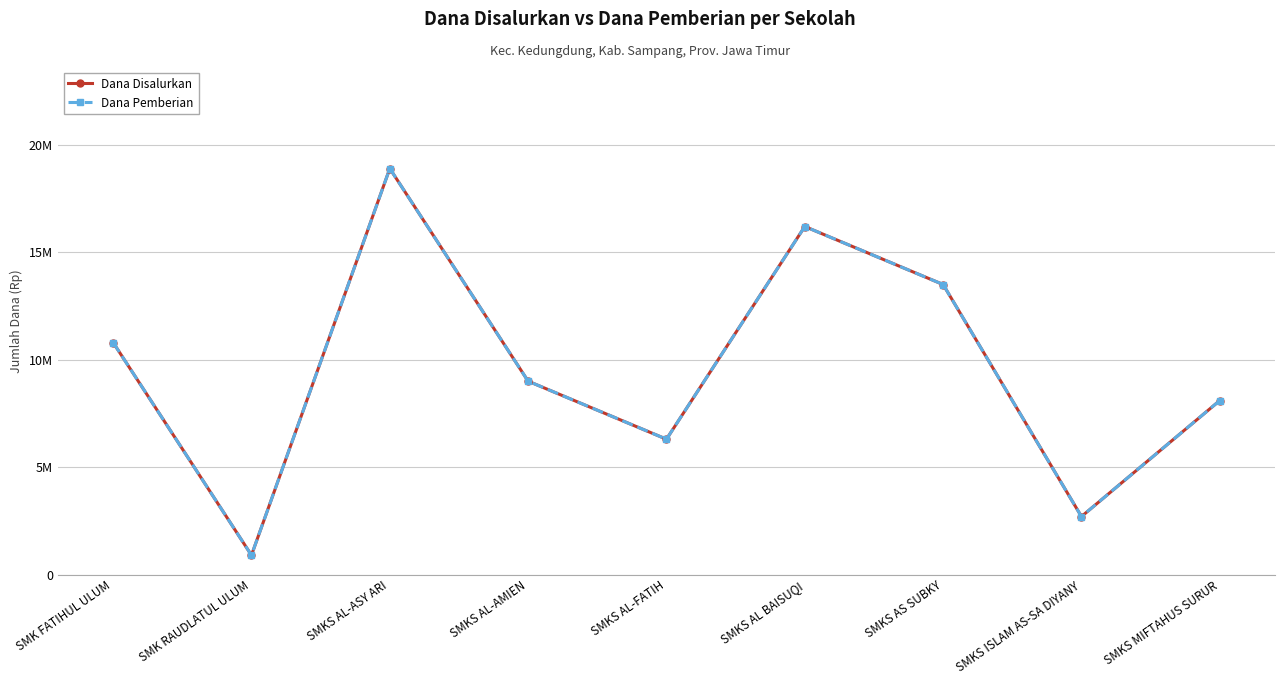

List the series in order of their peak value, highest first.

Dana Disalurkan, Dana Pemberian